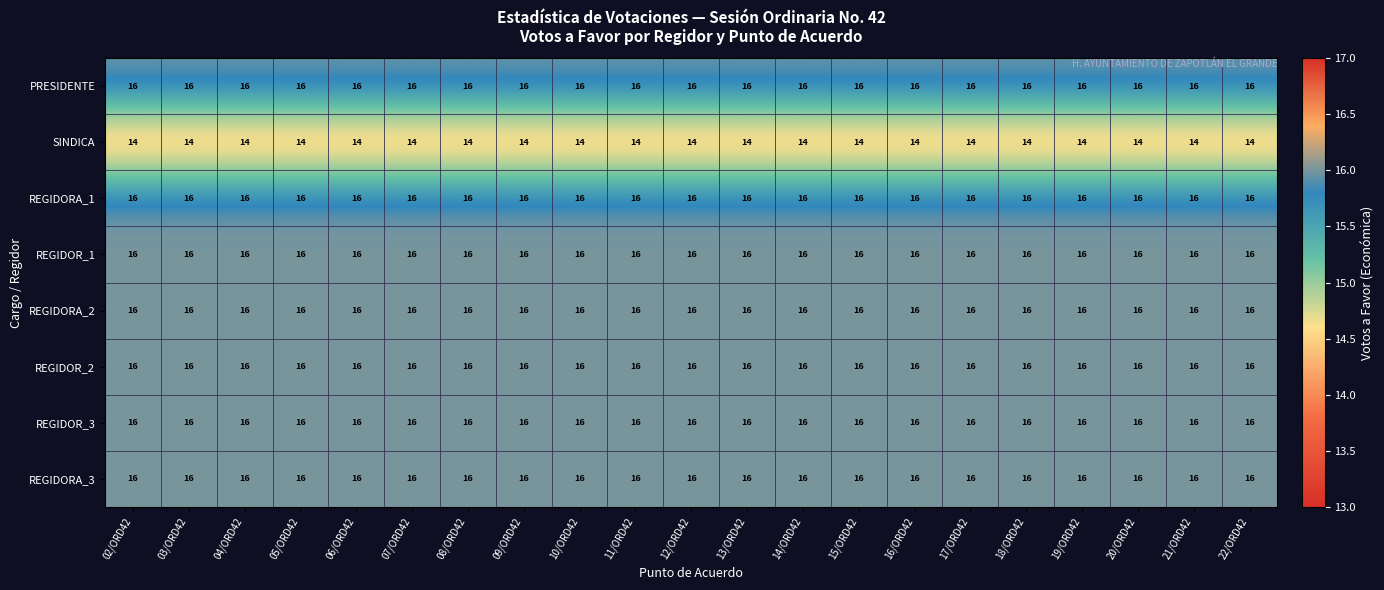

What is the total value across all series at 14/ORD42?

126